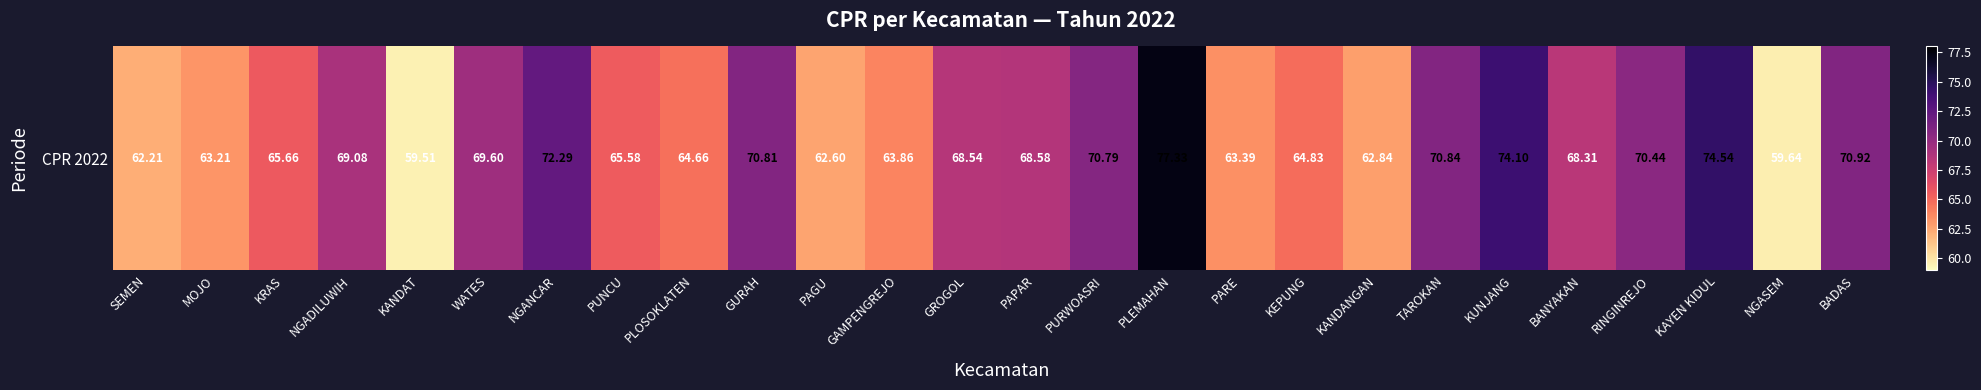

How many data points are above 68?

14